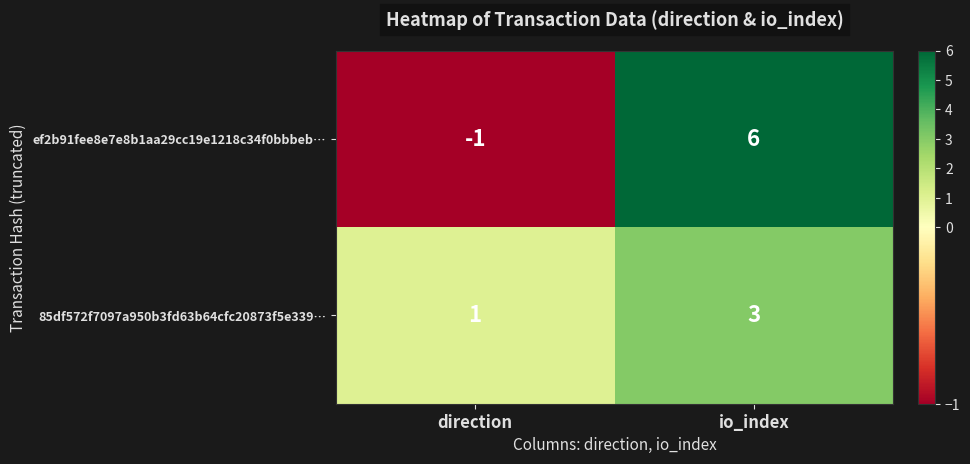

What is the total value across all series at io_index?

9